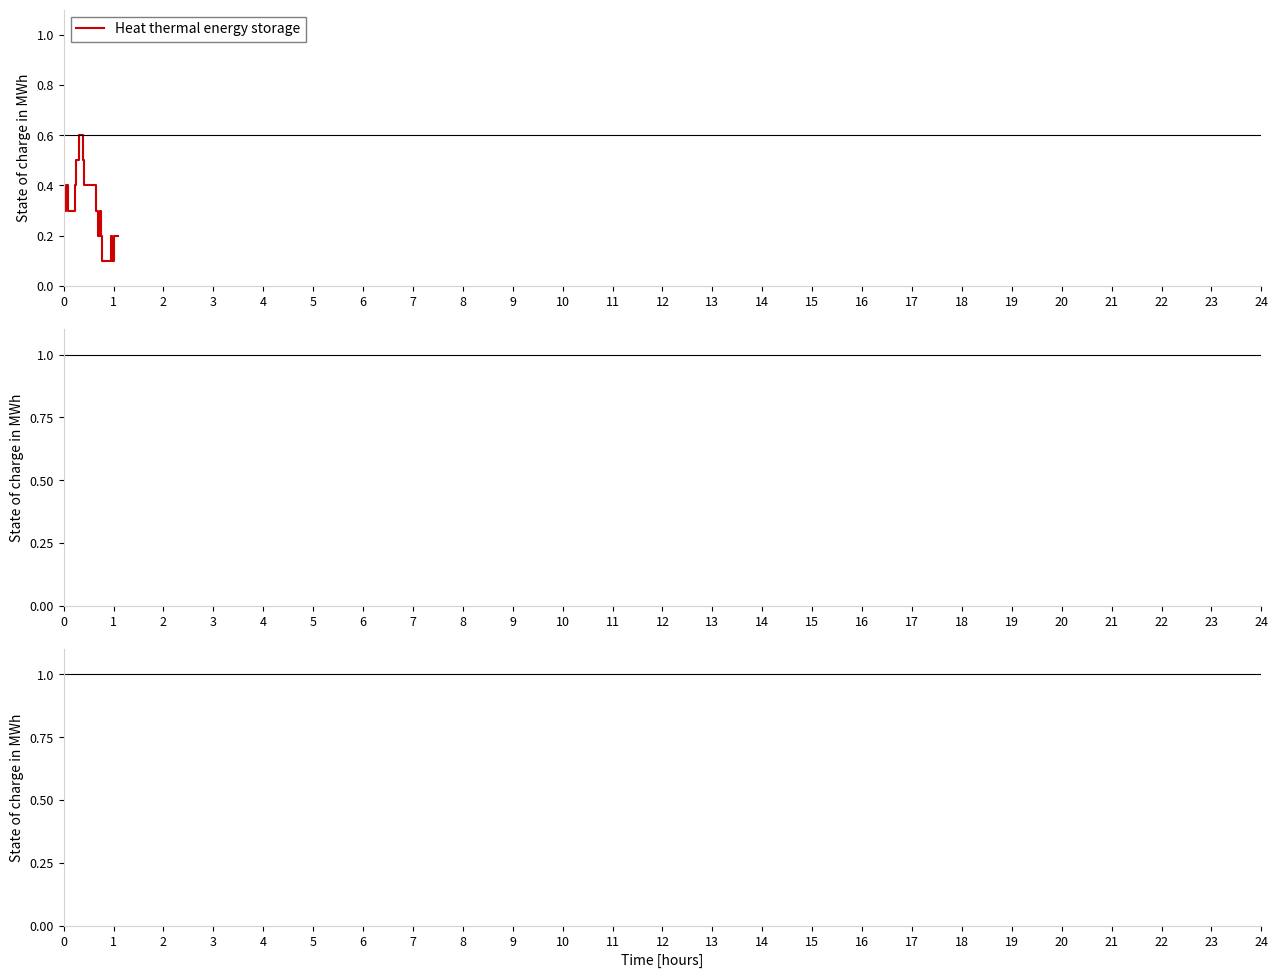

What is the difference between the maximum and minimum values?

0.5